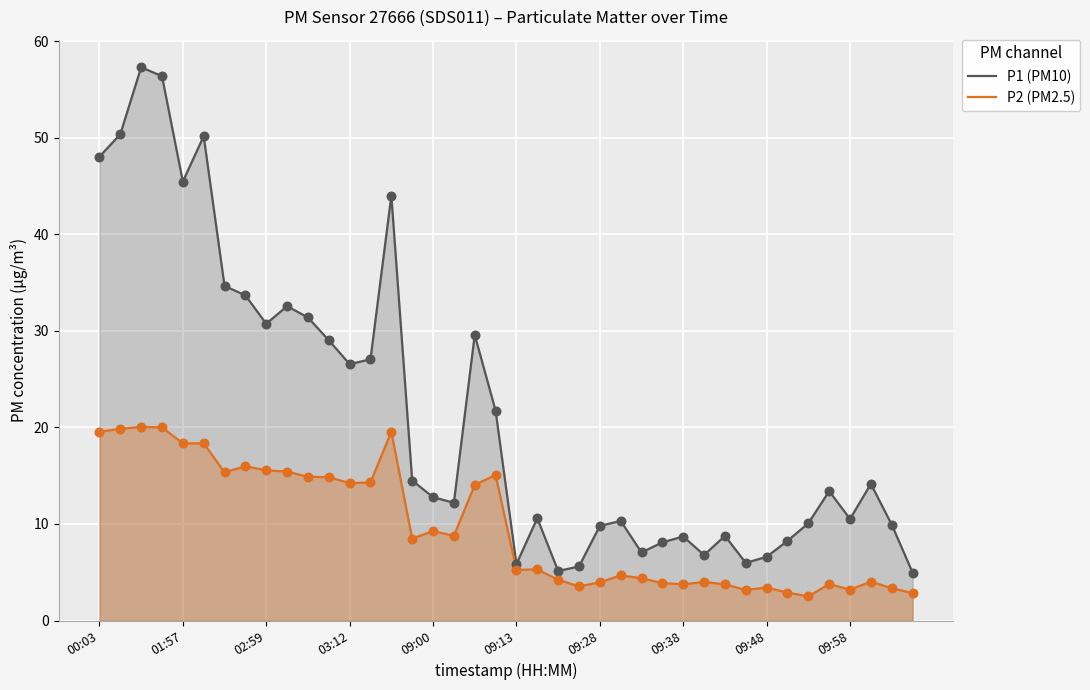

Is the value of P1 (PM10) at 30 greater than the value of P2 (PM2.5) at 39?

Yes